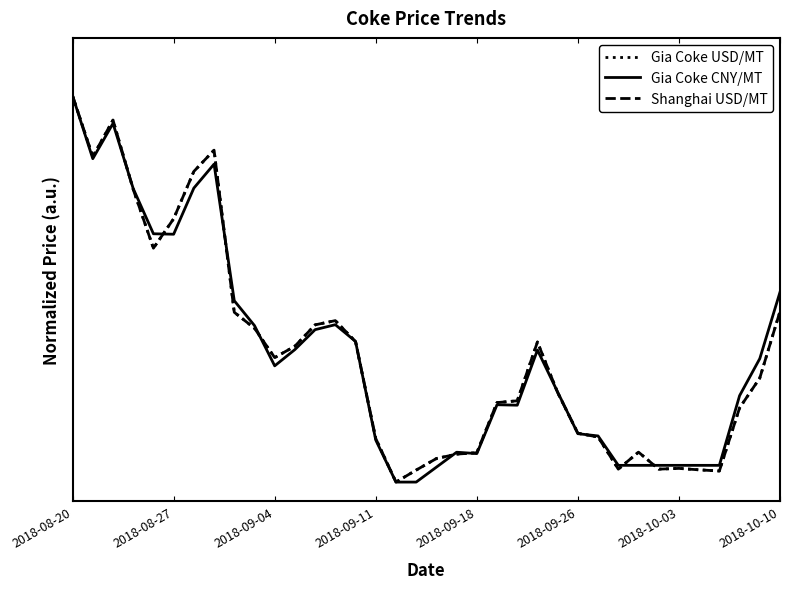

What is the highest value of the Shanghai USD/MT series?

1.0